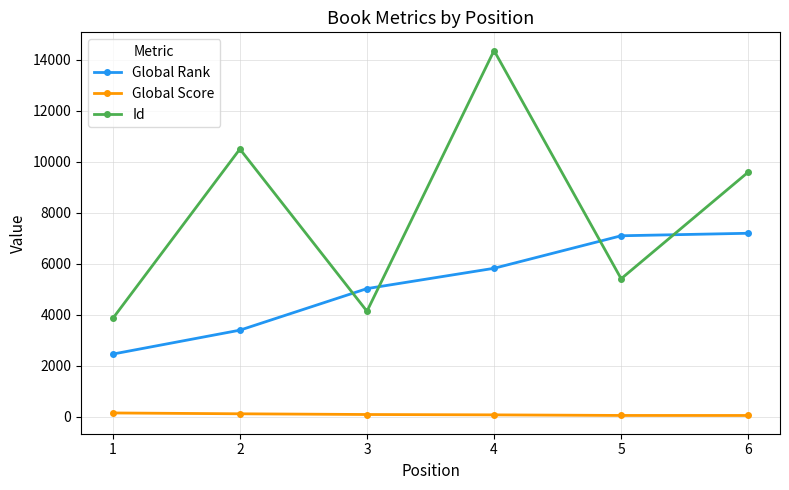

What is the highest value of the Id series?

14362